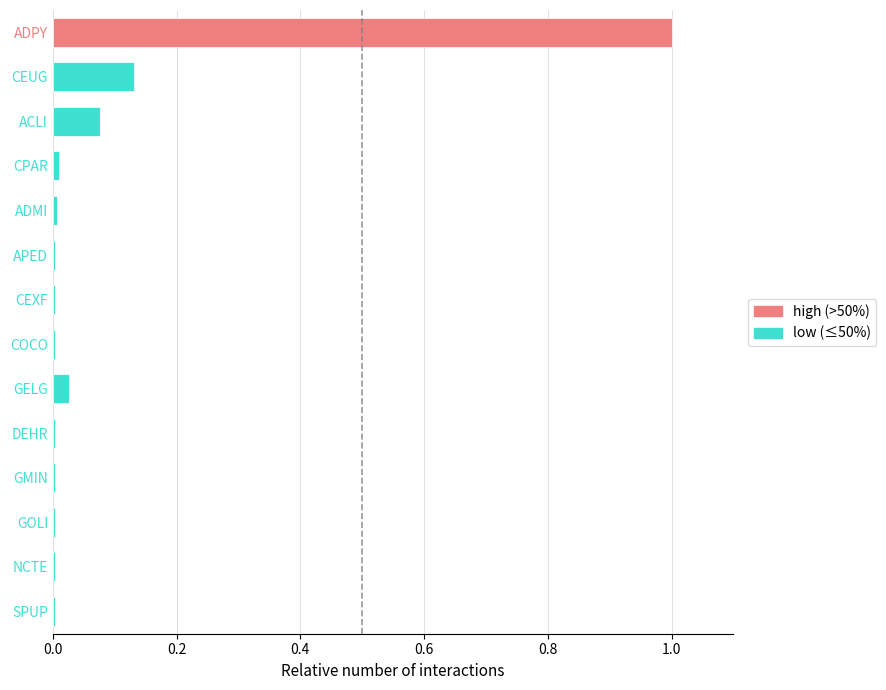

Which label corresponds to the largest value in the chart?

ADPY